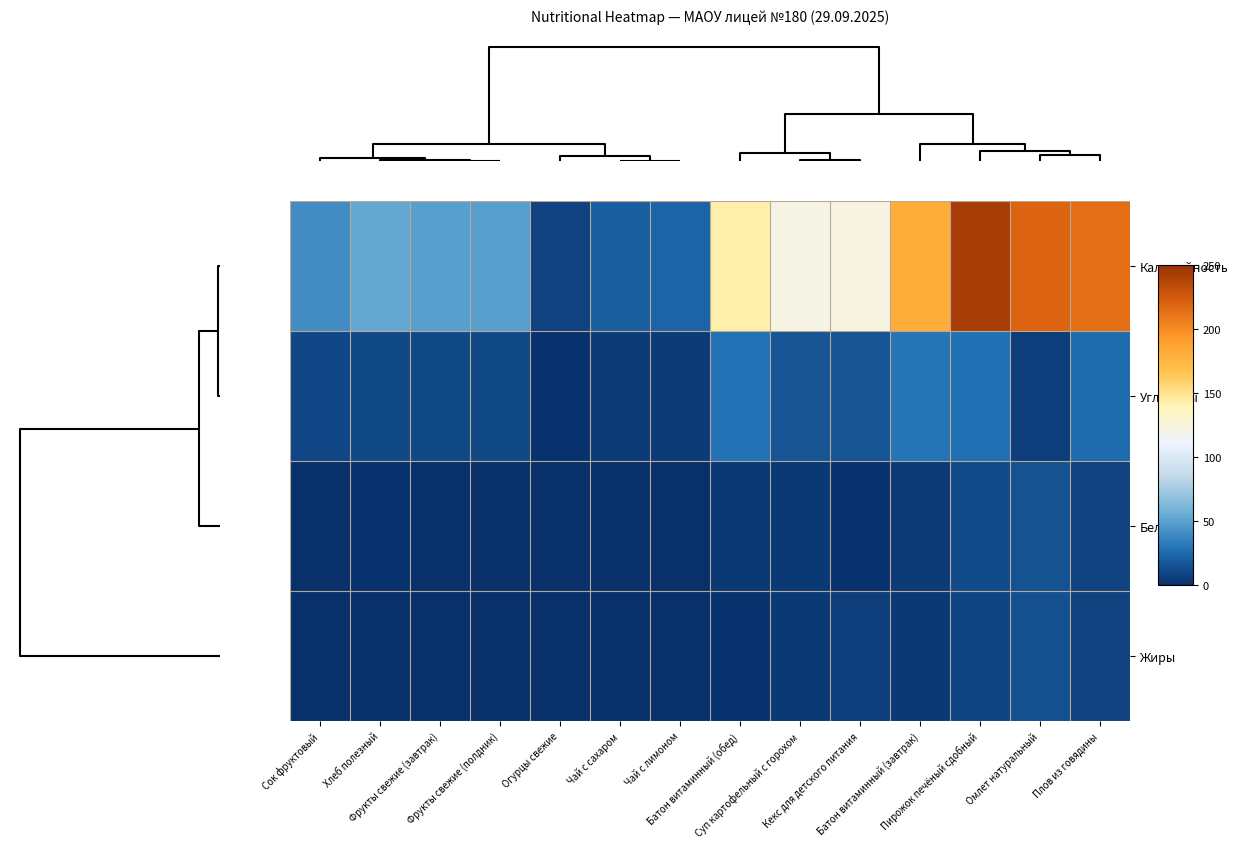

Which series has the largest range (max minus min)?

Калорийность